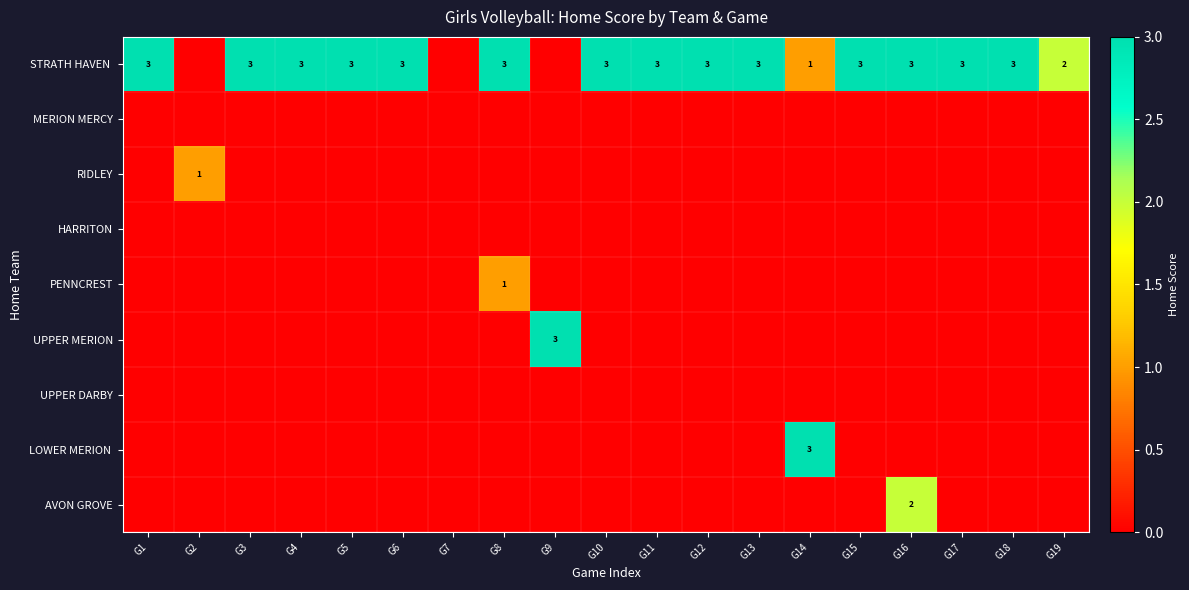

What is the total value across all series at G11?

3